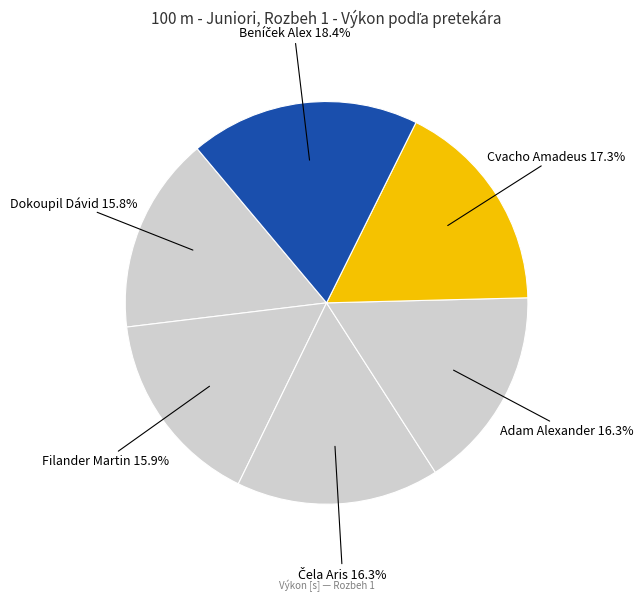

Is it true that Dokoupil Dávid is 8% of the pie?

False